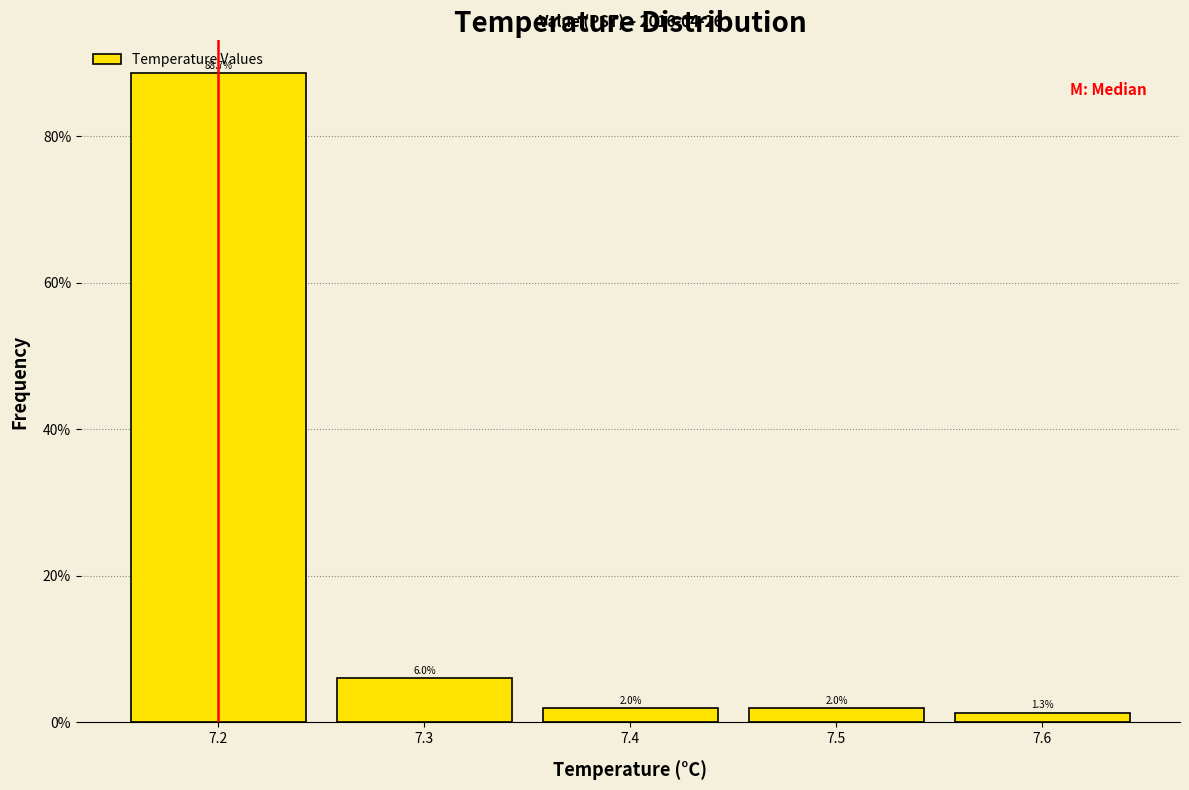

What is the height of the bar covering 7.35 to 7.45 on the x-axis?

2.0